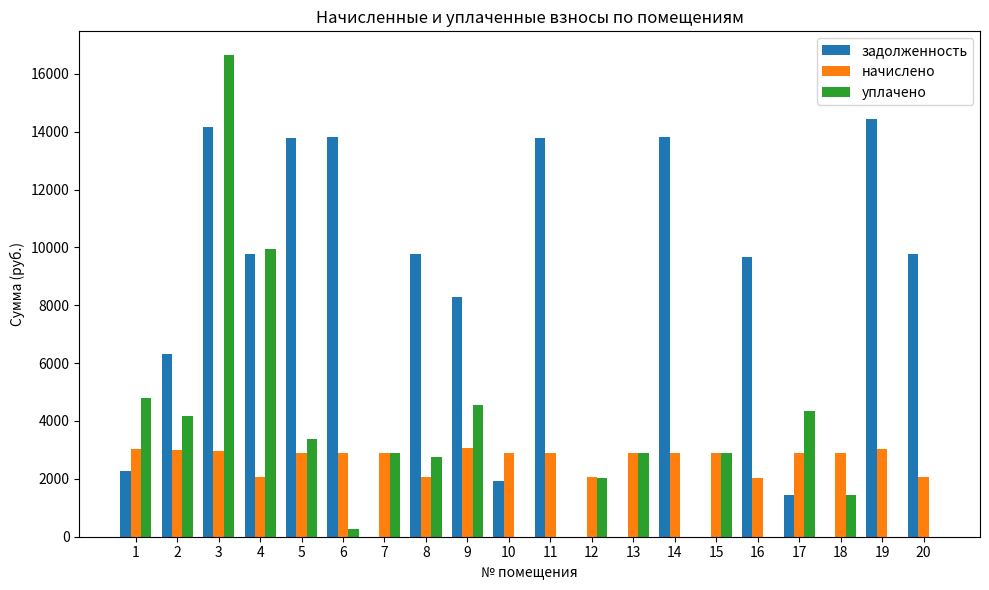

What is the highest value of the задолженность series?

14422.9